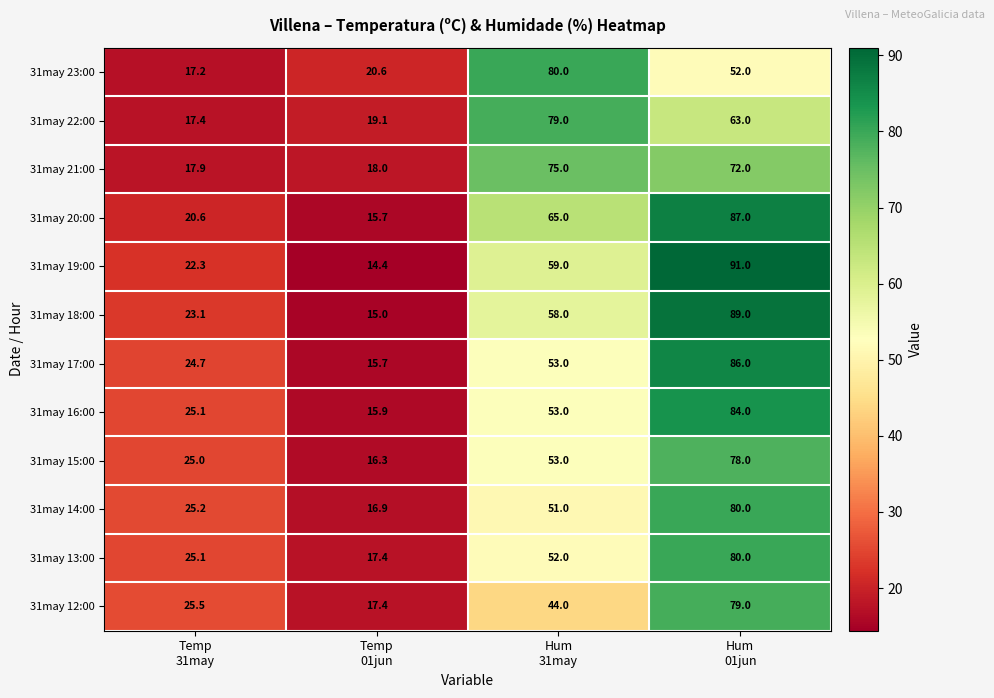

What is the minimum value shown in the chart?

14.4